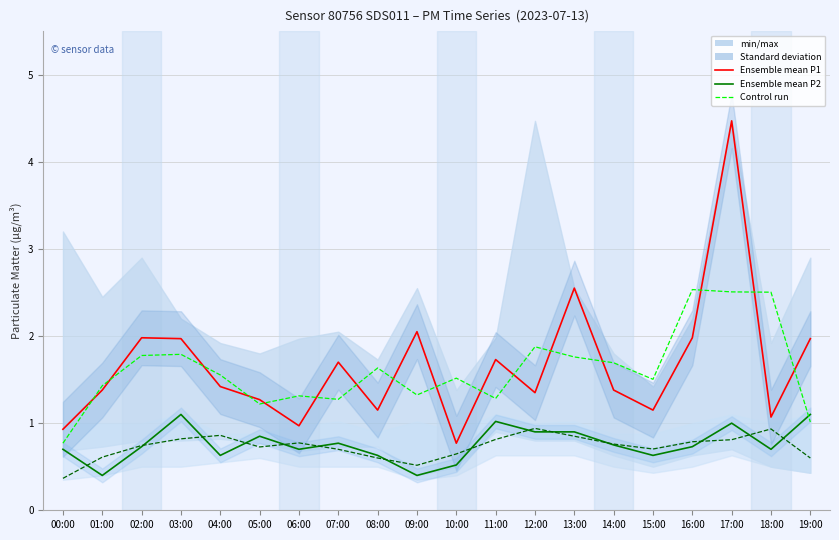

How many data points does each series have?

20